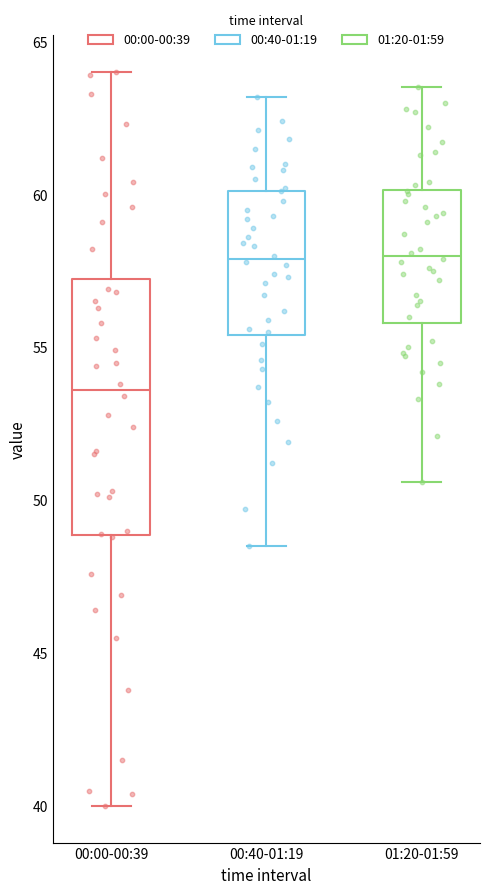

Which box's median line is the lowest?

00:00-00:39